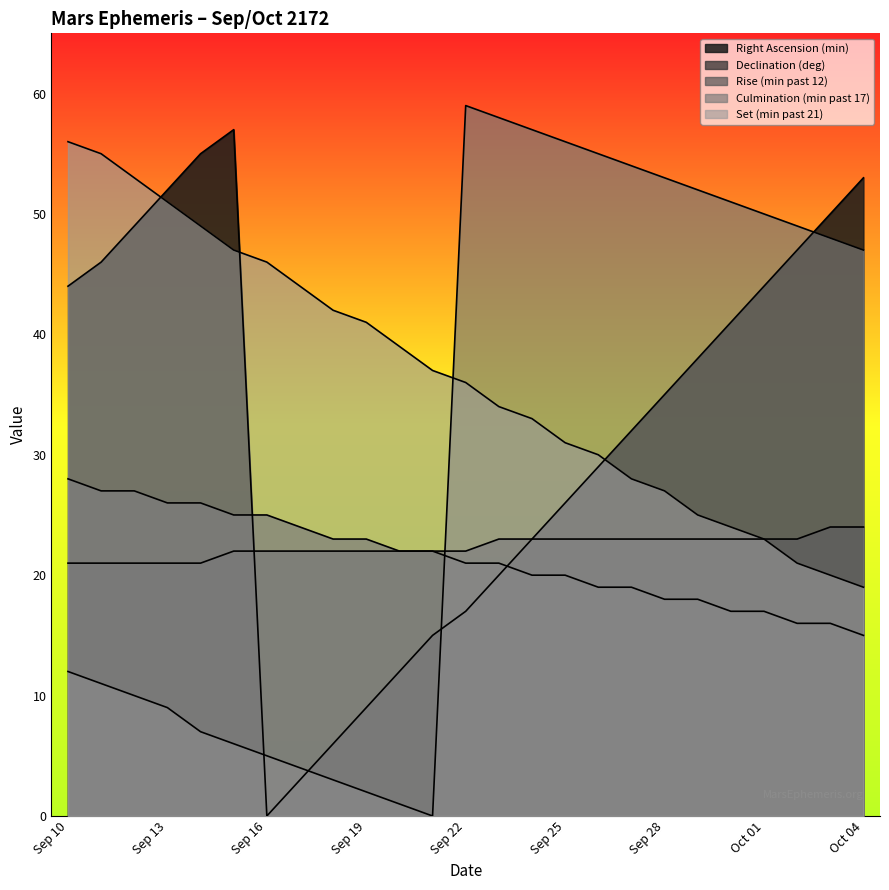

How many lines are shown in the chart?

5